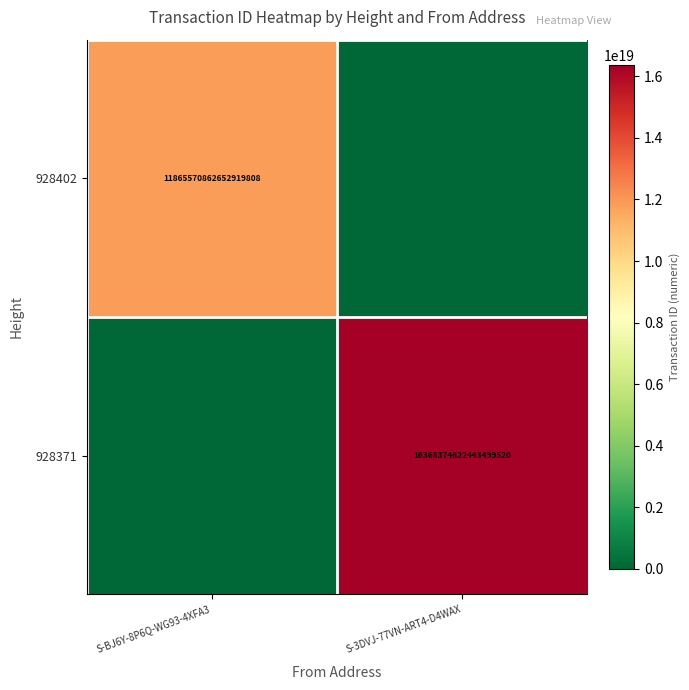

How many categories are shown in the chart?

2